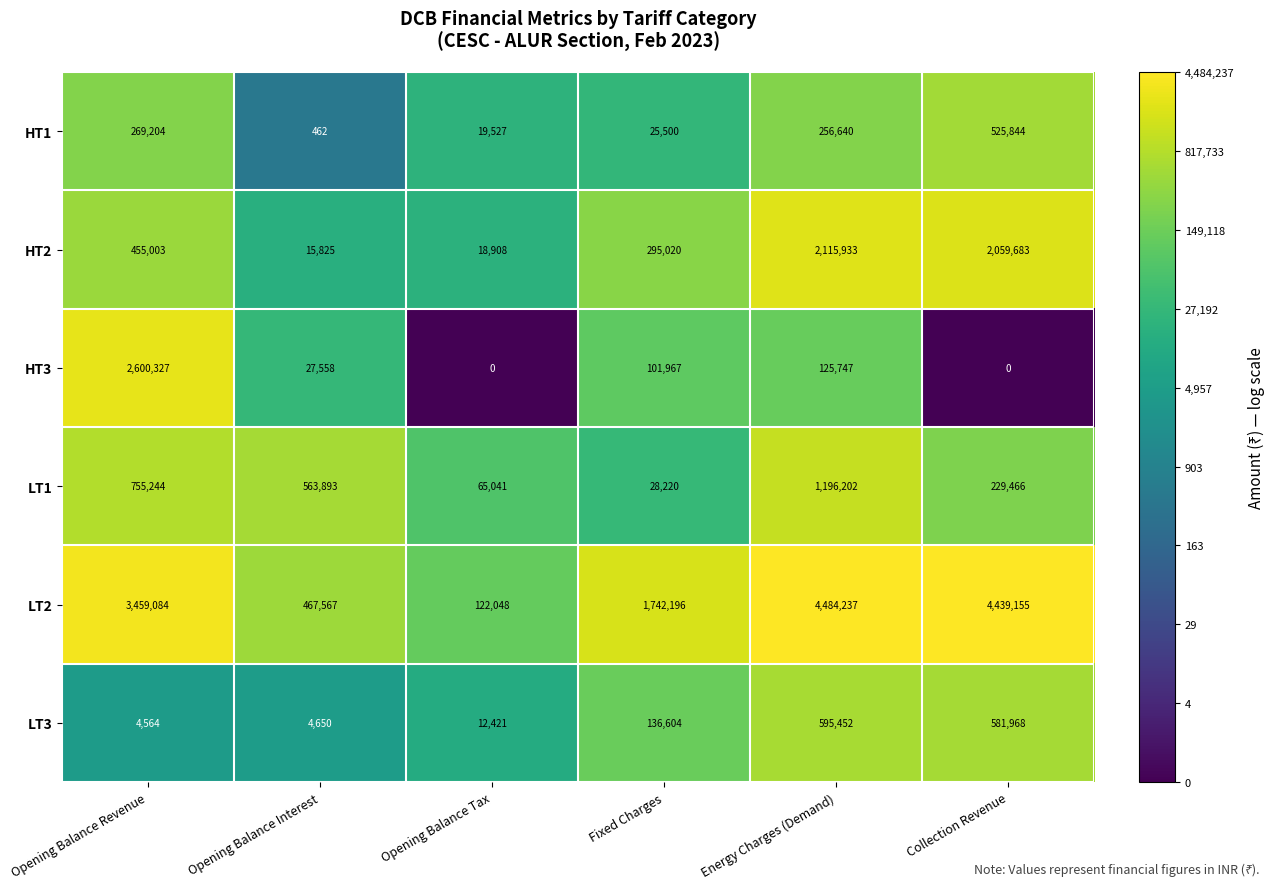

How many series are shown in this chart?

6